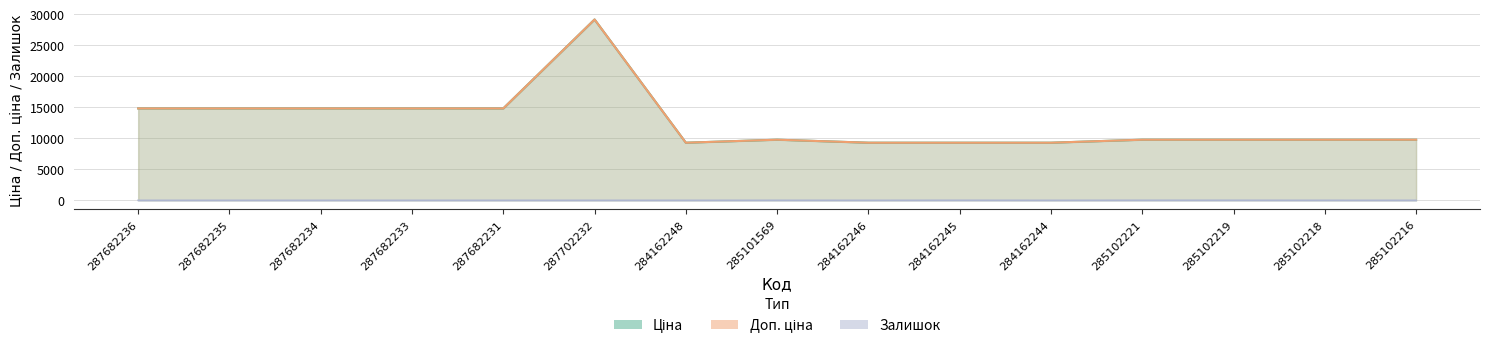

True or false: Залишок has a value of -3.4 at 287682234.

False